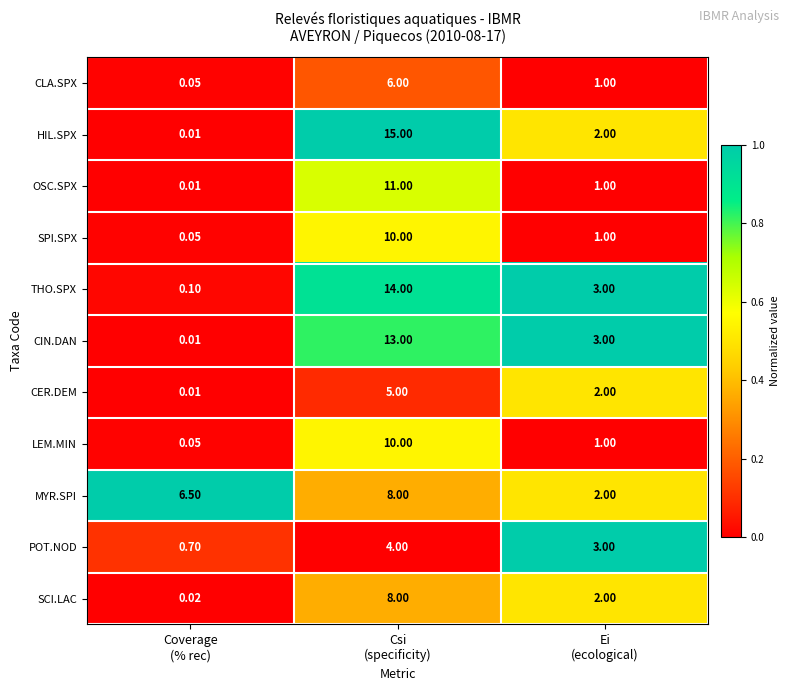

Which series has the largest range (max minus min)?

HIL.SPX